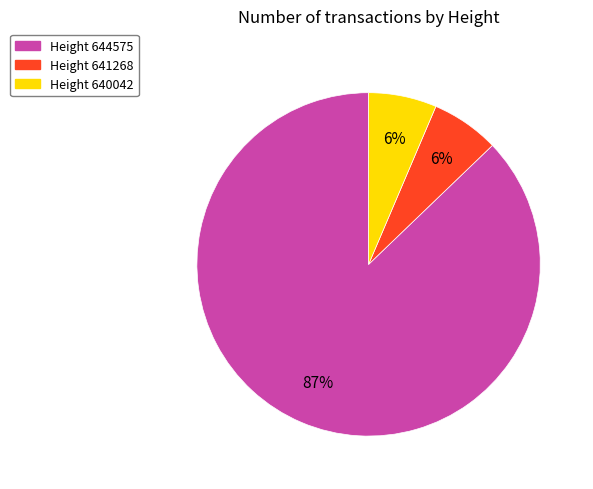

Is there a majority slice in this chart?

Yes